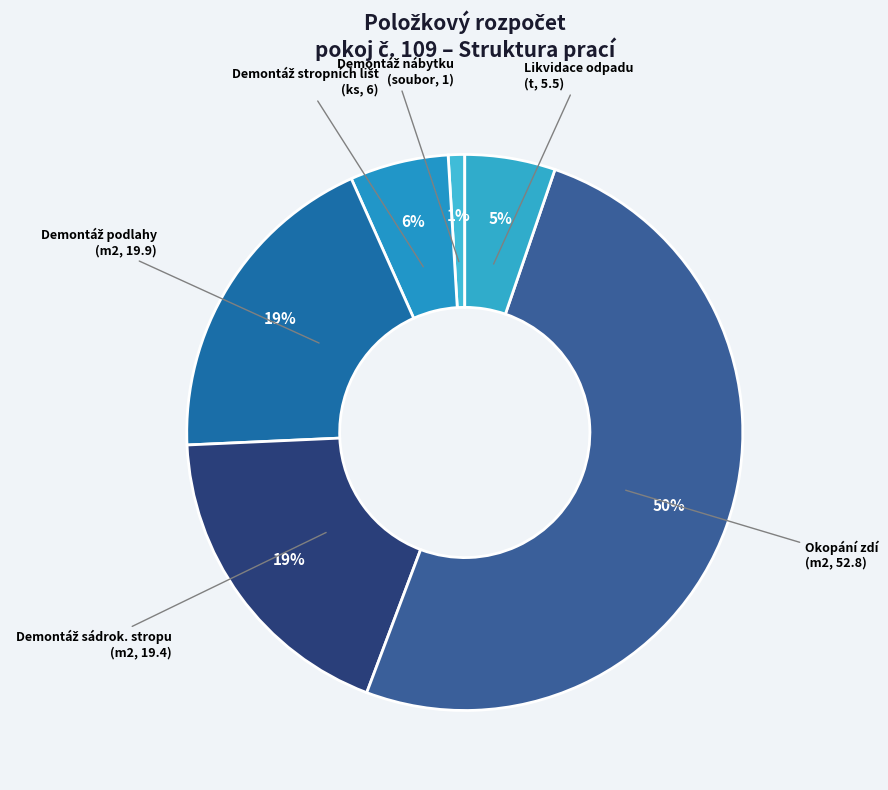

What is the largest slice in the pie chart?

Okopání zdí (m2, 52.8)